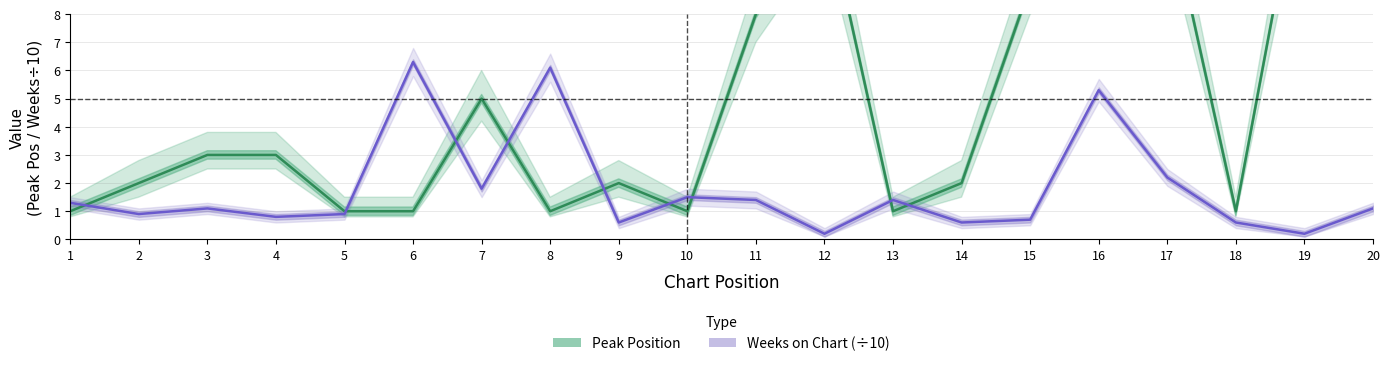

What is the difference between the highest and lowest values at 5?

0.1